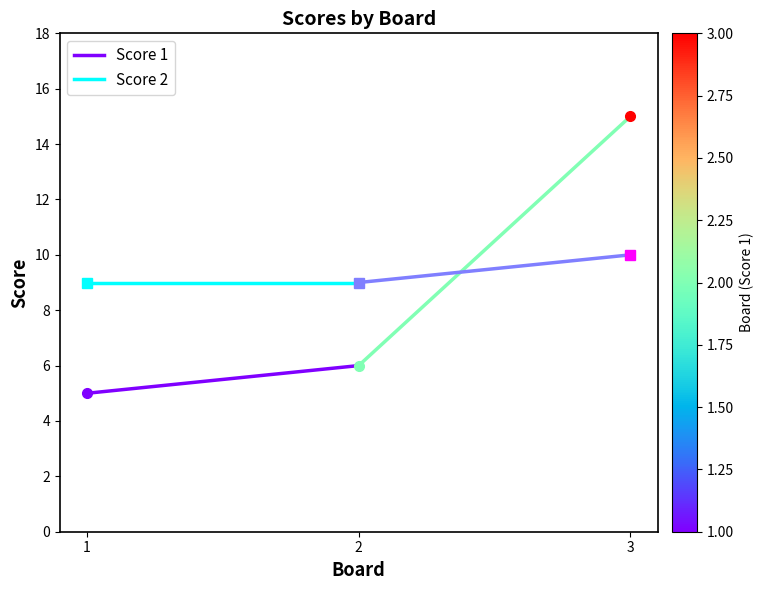

Reading right to left, extract all data points from this chart.

Score 1: 6	5
Score 2: 9	9